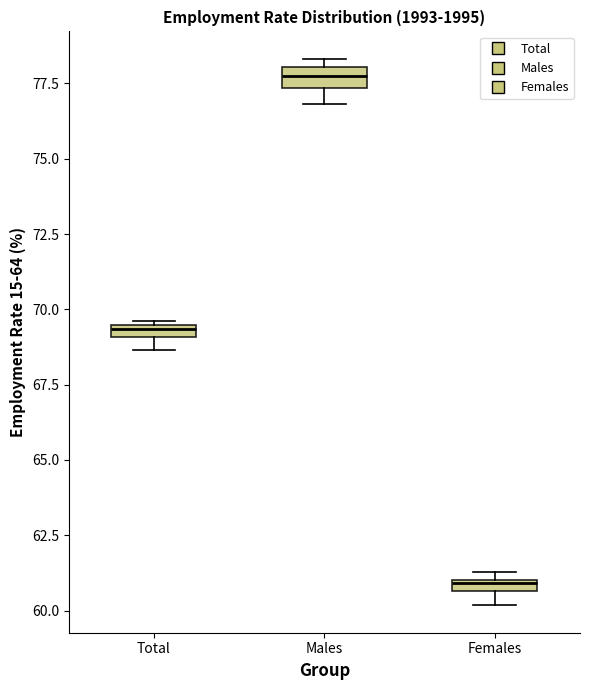

Which box has the highest median line?

Males